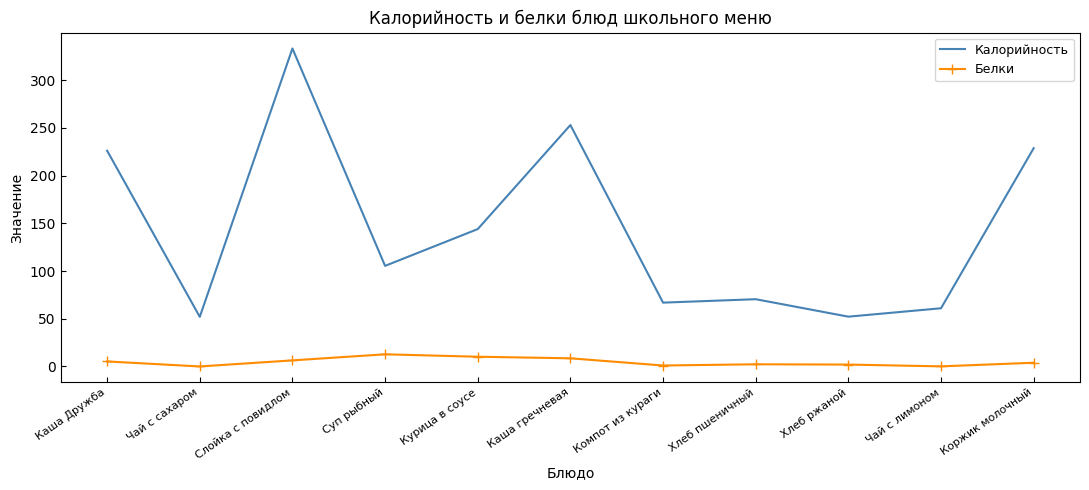

Which series has the widest spread of values?

Калорийность